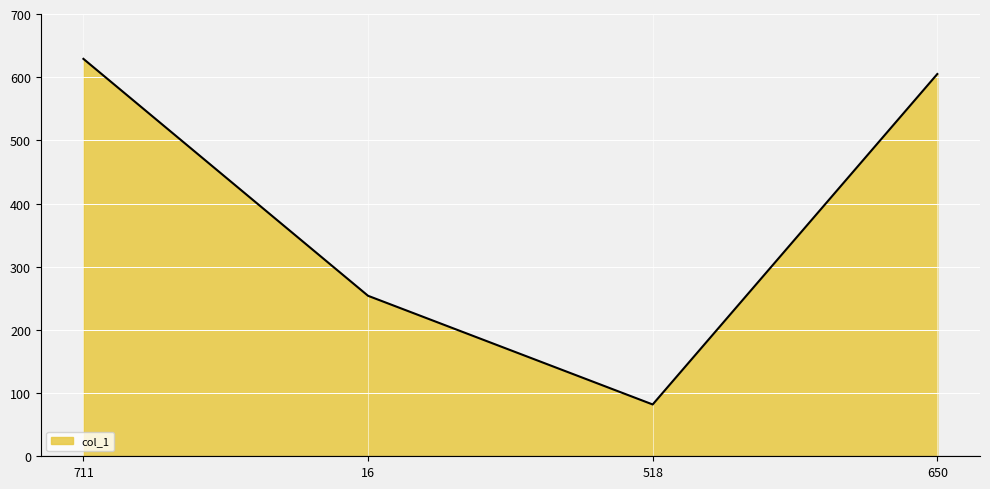

Approximately how many times larger is the value at 650 compared to 518?

7.4